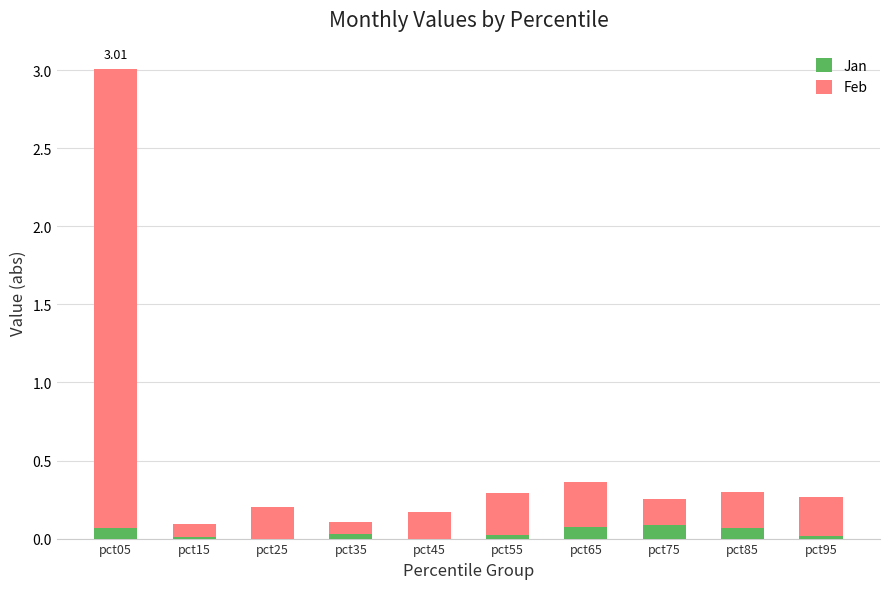

What is the sum of all Jan values?

0.4